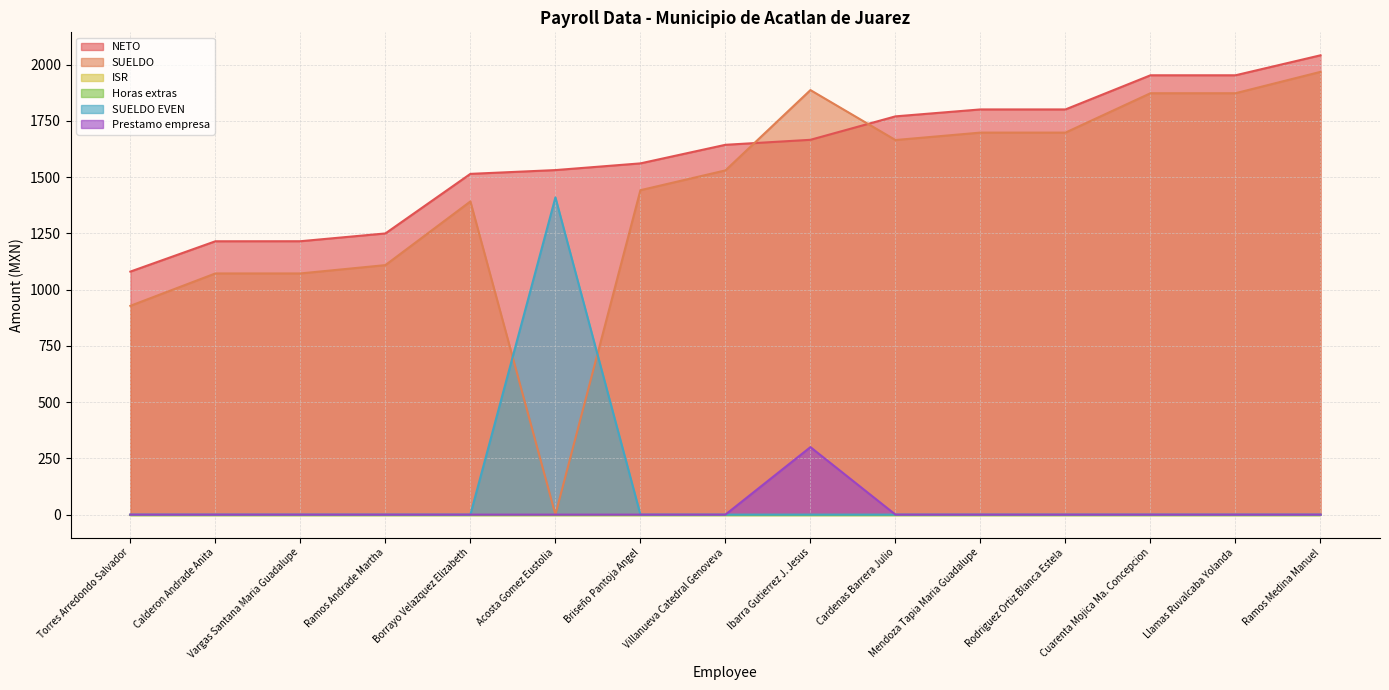

Which series changed the most between Vargas Santana Maria Guadalupe and Cuarenta Mojica Ma. Concepcion?

SUELDO